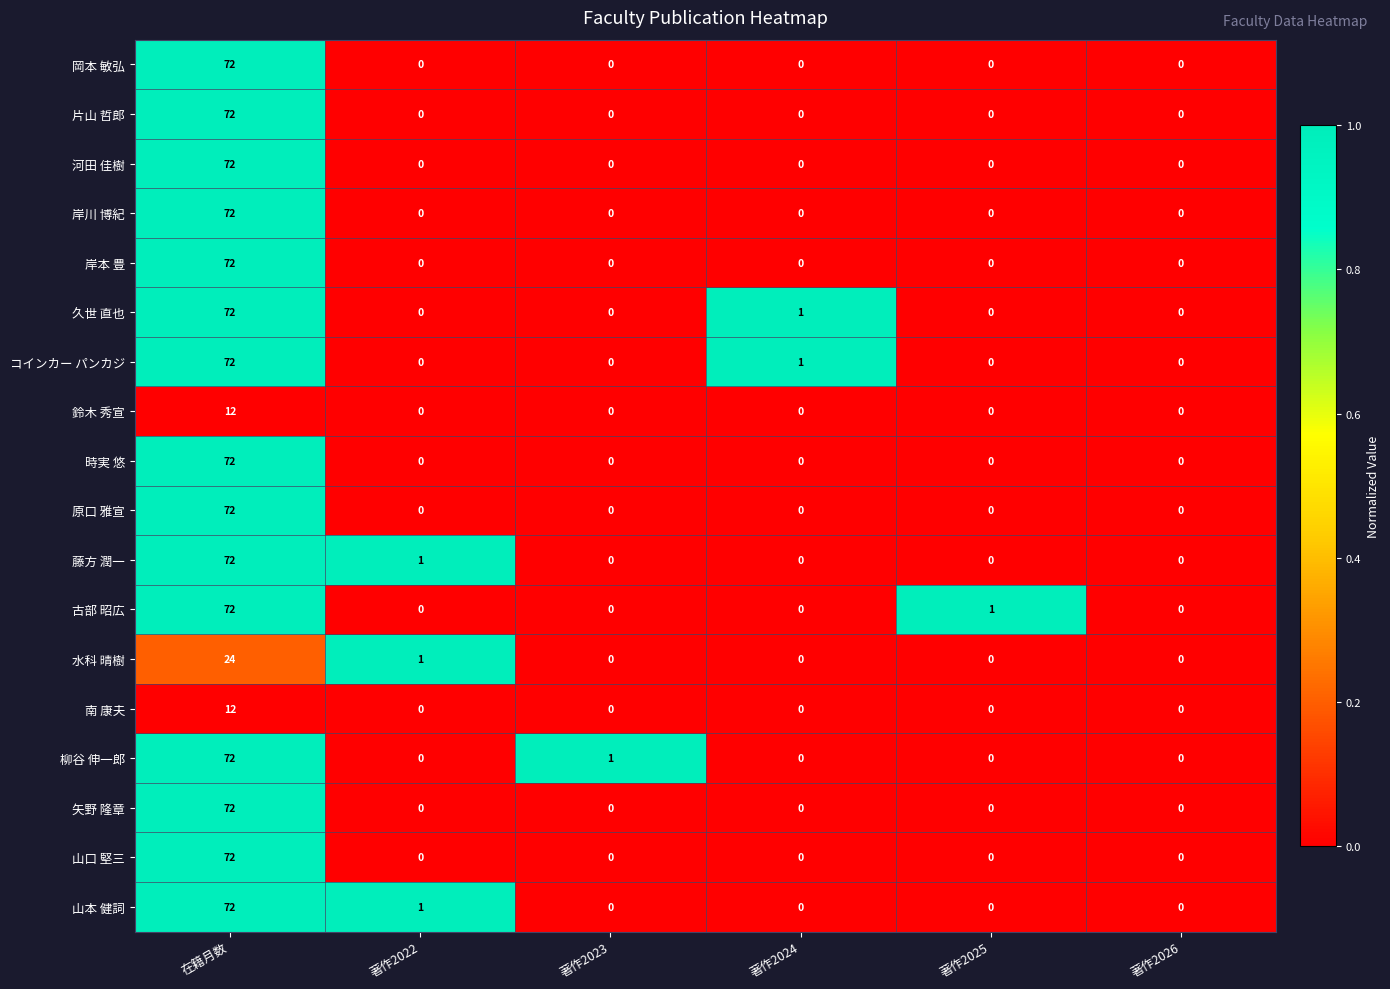

What is the average value of the 水科 晴樹 series?

4